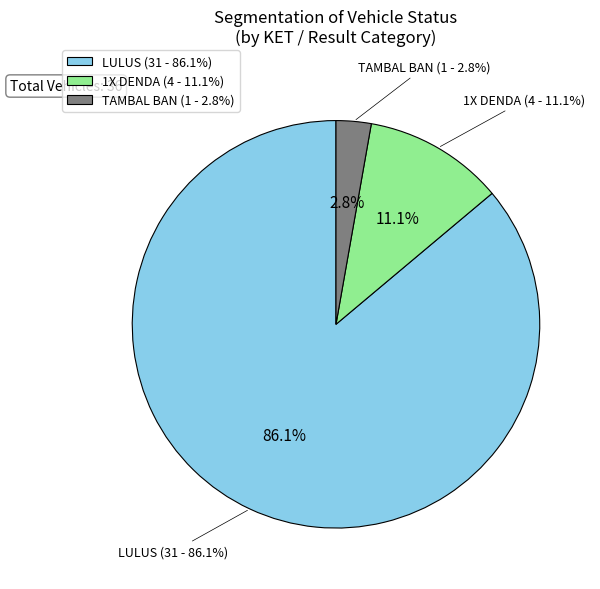

Rank the categories by value from highest to lowest.

LULUS, 1X DENDA, TAMBAL BAN